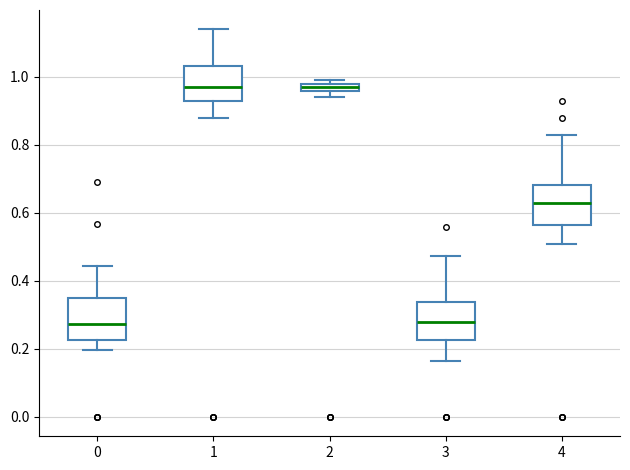

Where is the upper edge of the box at x = 1 on the y-axis? The values are not printed on the chart, so give them approximately, as read against the axis.

1.04